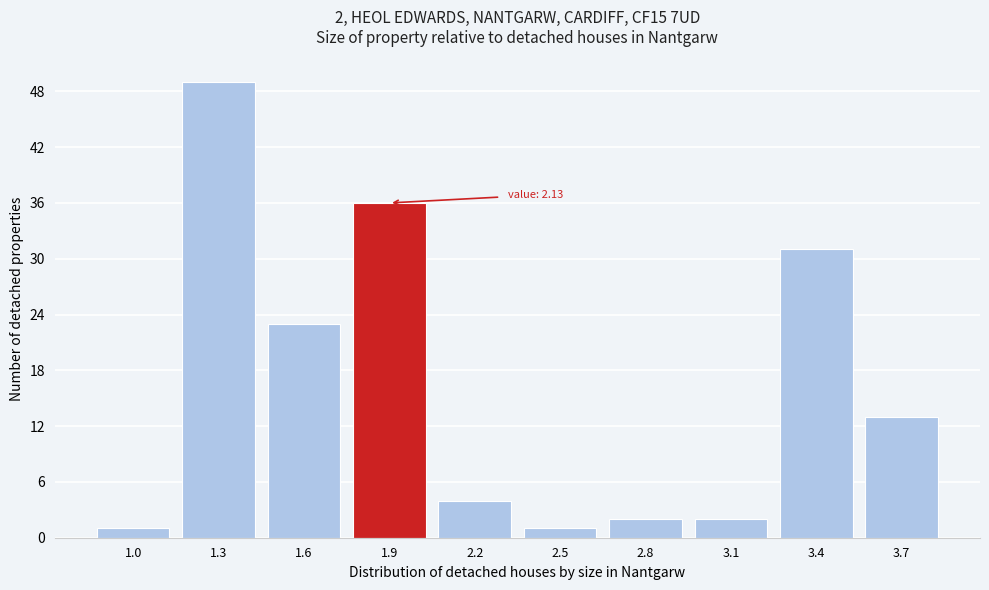

Reading right to left, transcribe all the data shown in this chart.

3.7=13	3.4=31	3.1=2	2.8=2	2.5=1	2.2=4	1.9=36	1.6=23	1.3=49	1.0=1